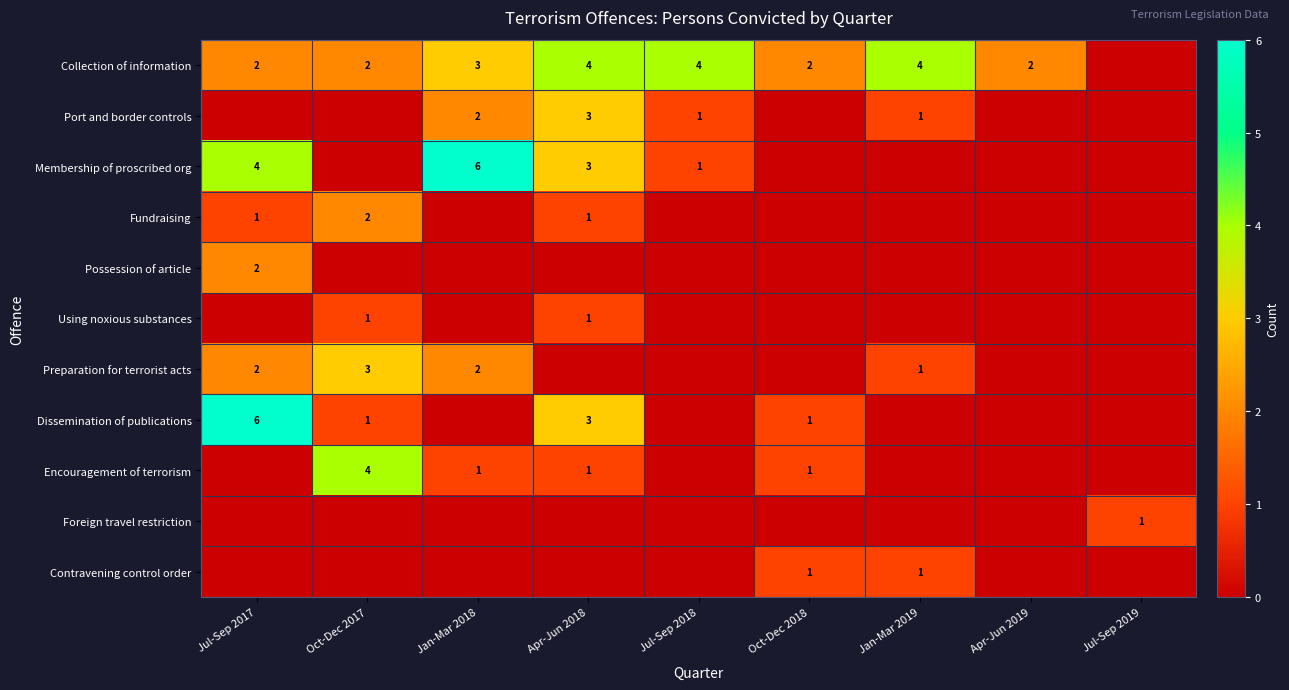

Is it true that Dissemination of publications equals 6 at Jul-Sep 2017?

True